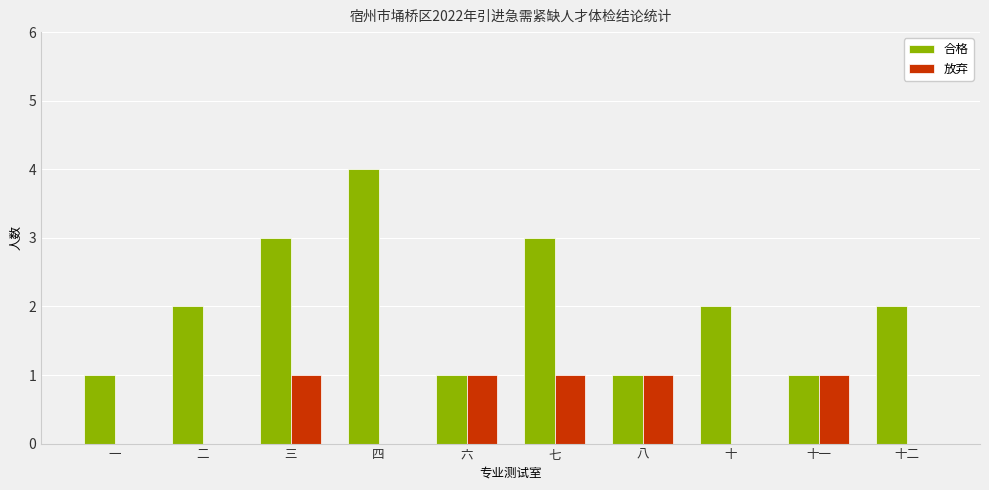

How many series are shown in this chart?

2